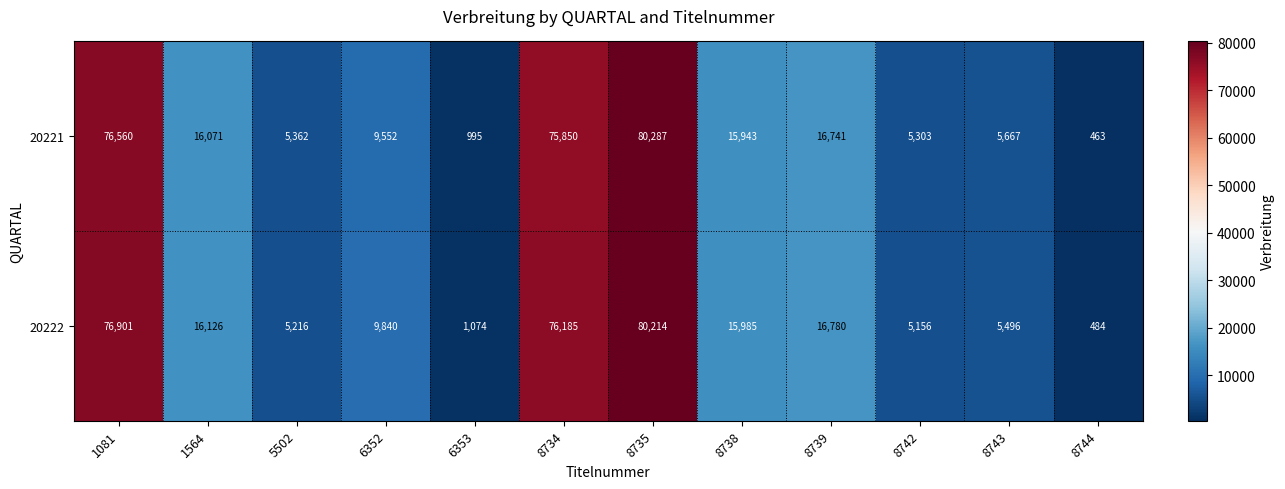

Count the number of data series in this chart.

2